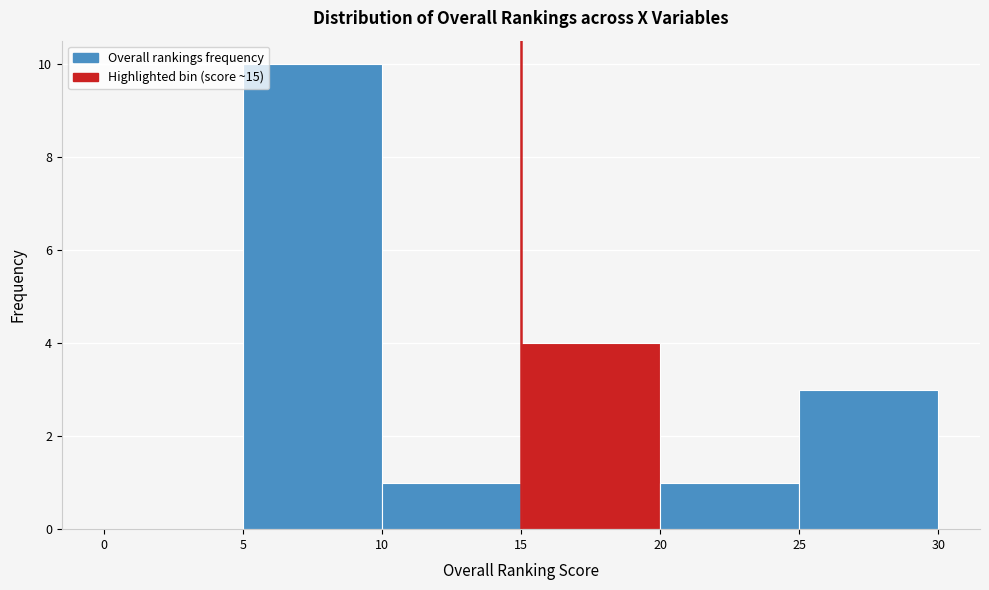

Over which range of the x-axis is the bar tallest?

5 to 10